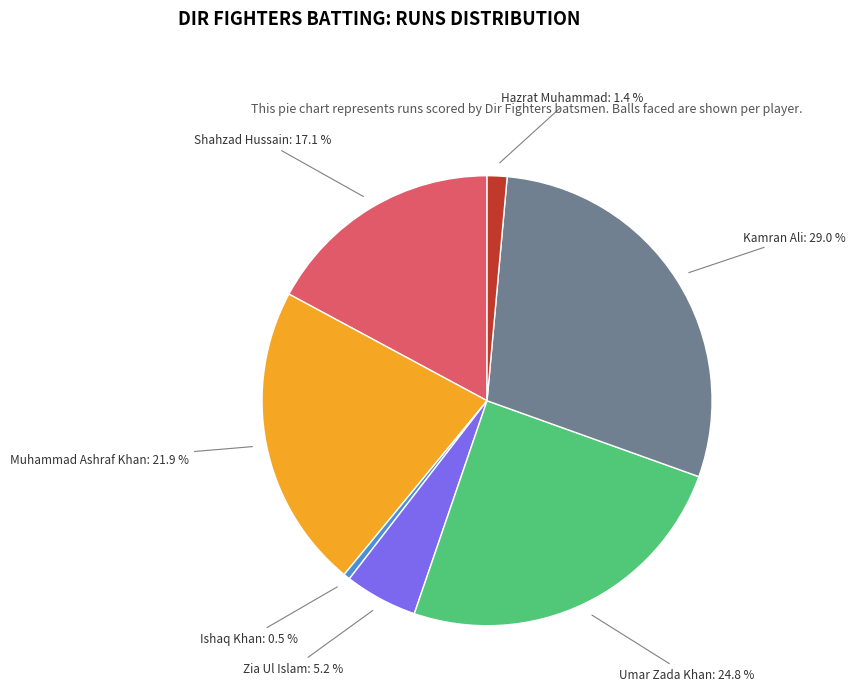

What is the total percentage of Ishaq Khan and Kamran Ali?

29.5%